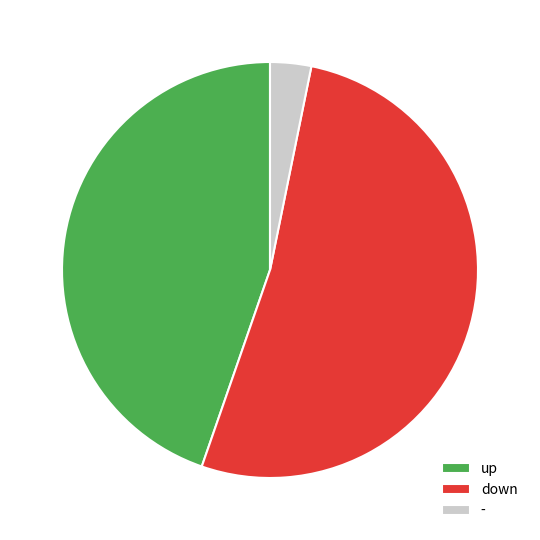

Do - and down together represent more than half of the pie?

Yes